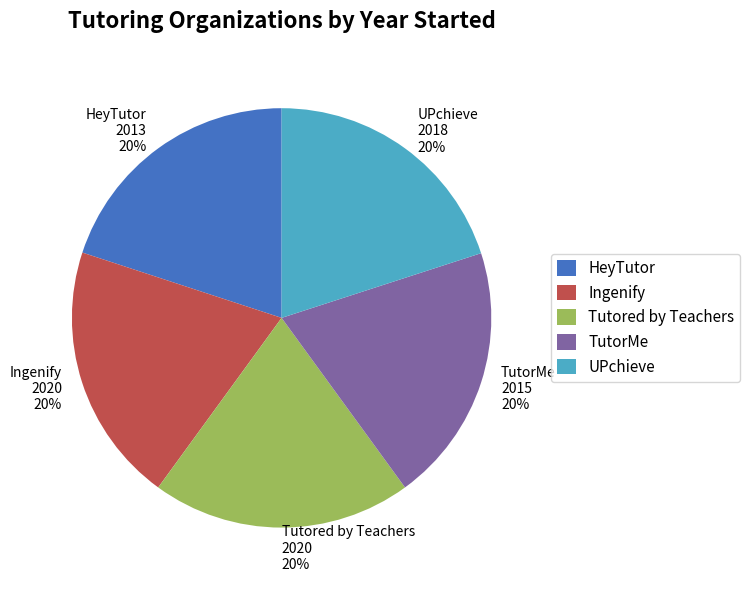

To the nearest percent, what is the average slice percentage?

20%